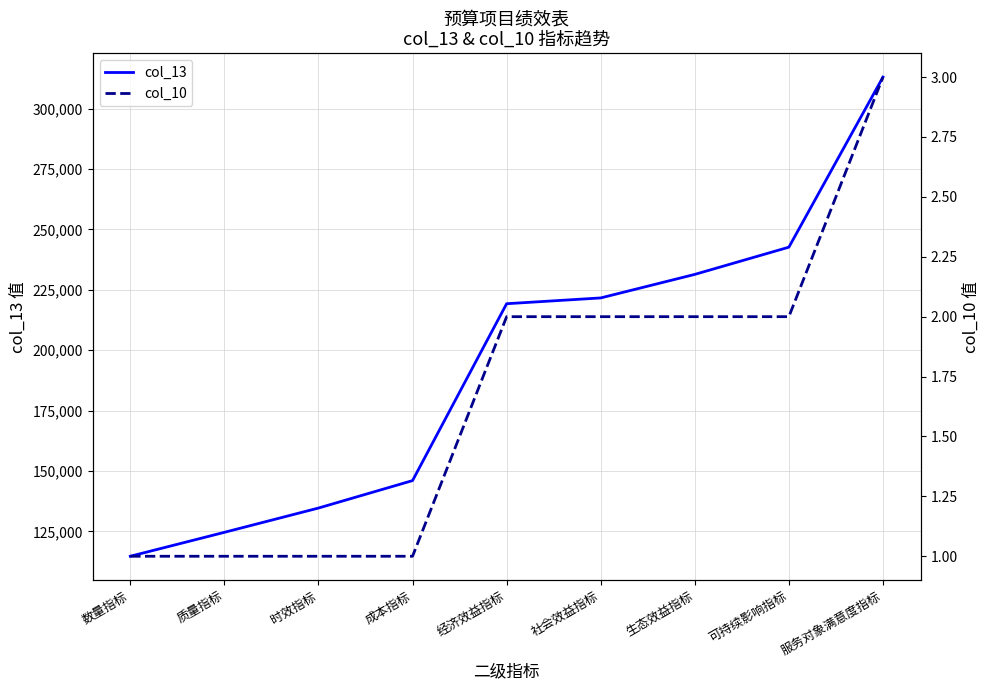

At which label does col_10 first exceed 2?

服务对象满意度指标